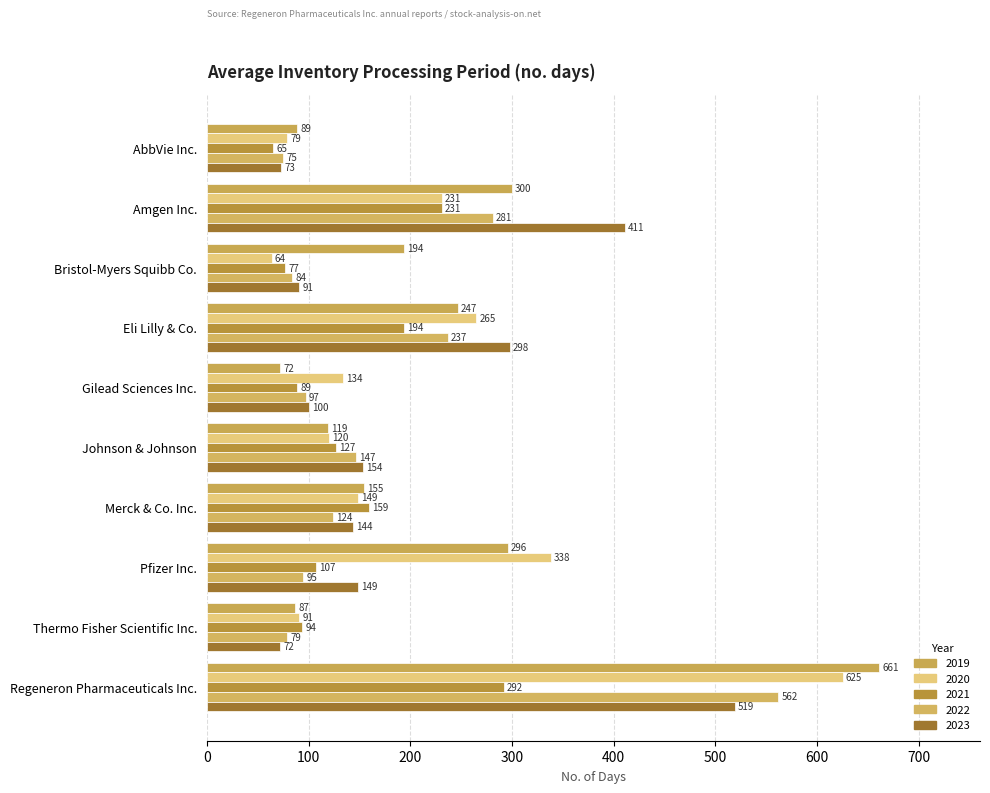

Is it true that 2020 equals 231 at Amgen Inc.?

True